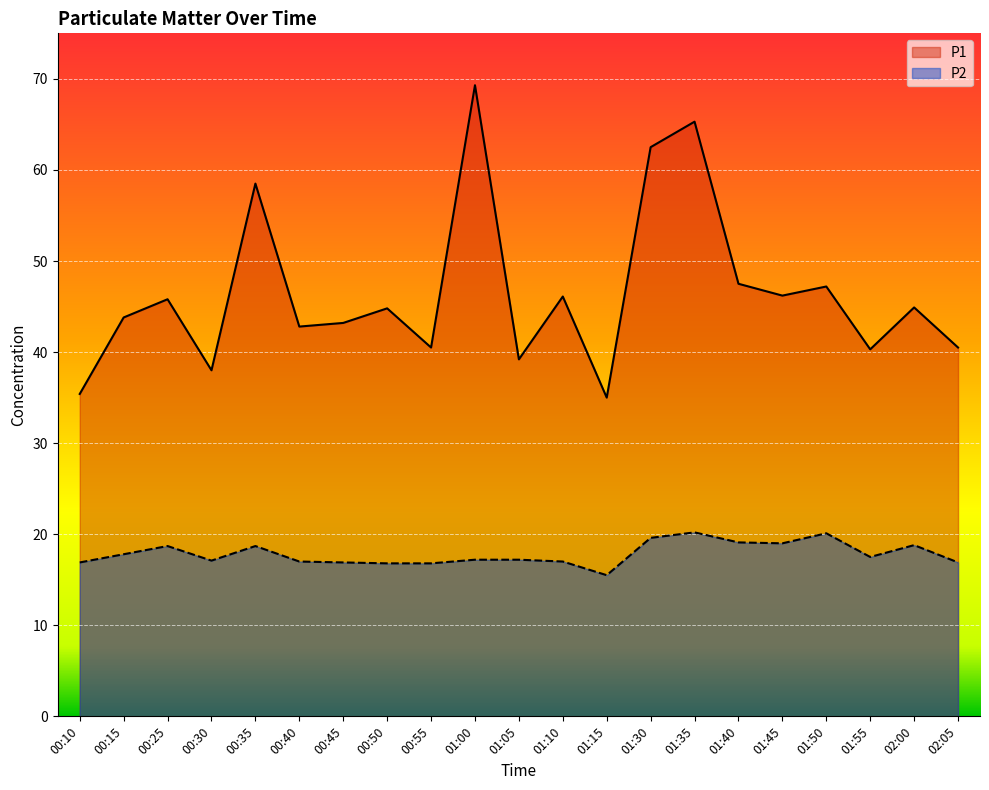

True or false: P1 and P2 intersect in this chart.

False